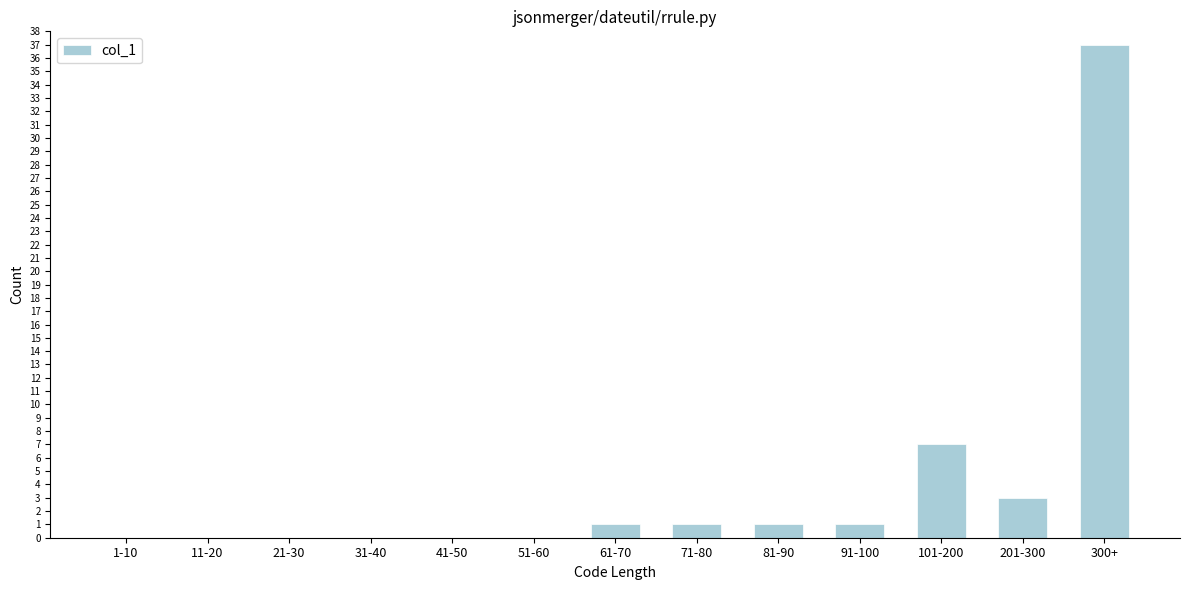

Reading right to left, what are all the values shown in this chart?

300+=37	201-300=3	101-200=7	91-100=1	81-90=1	71-80=1	61-70=1	51-60=0	41-50=0	31-40=0	21-30=0	11-20=0	1-10=0